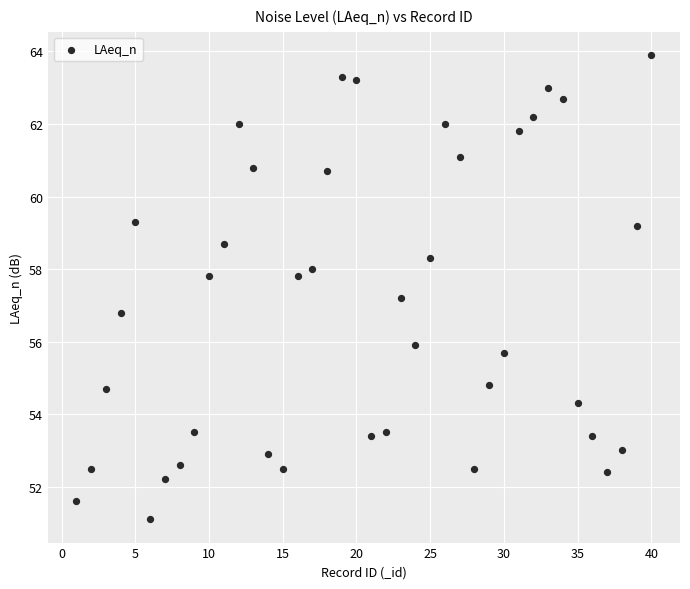

What is the range of Y values (max minus min)?

12.8